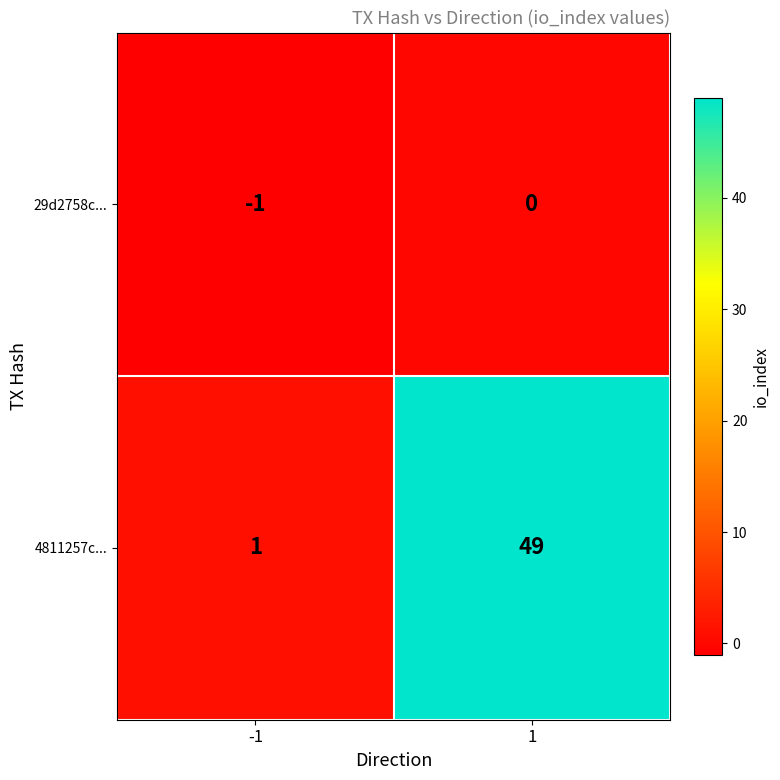

Is it true that 4811257c... equals 87 at 1?

False